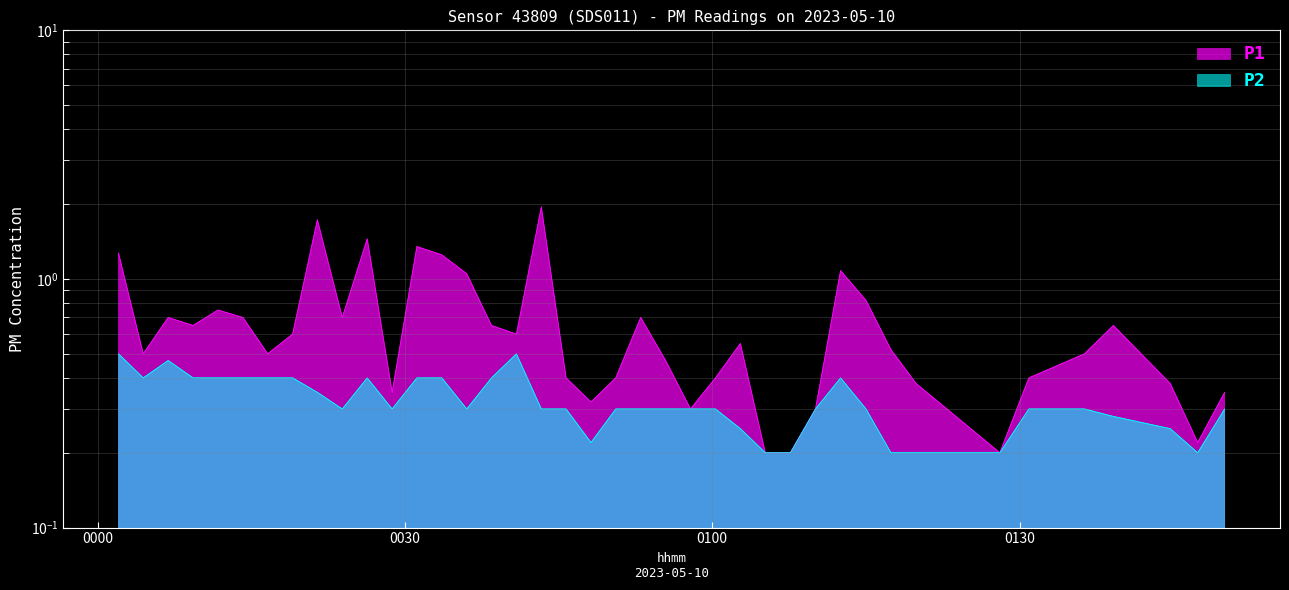

True or false: P2 has a value of 0.1 at 2023-05-10T00:04:27.

False